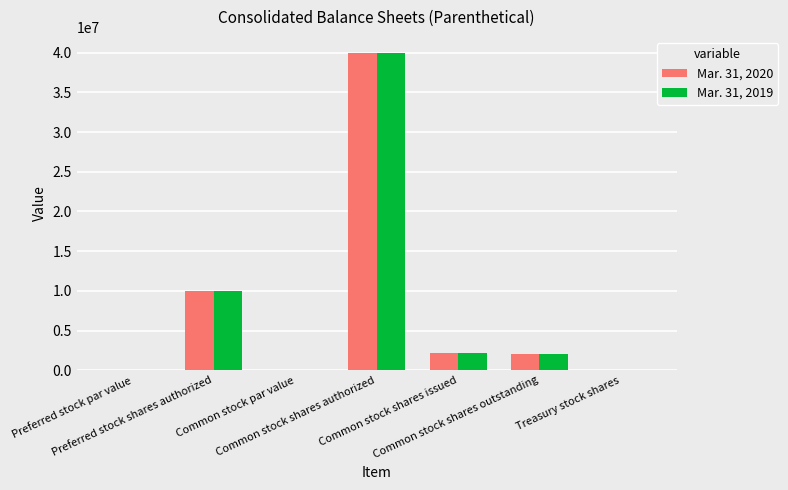

Does the chart contain stacked bars?

No